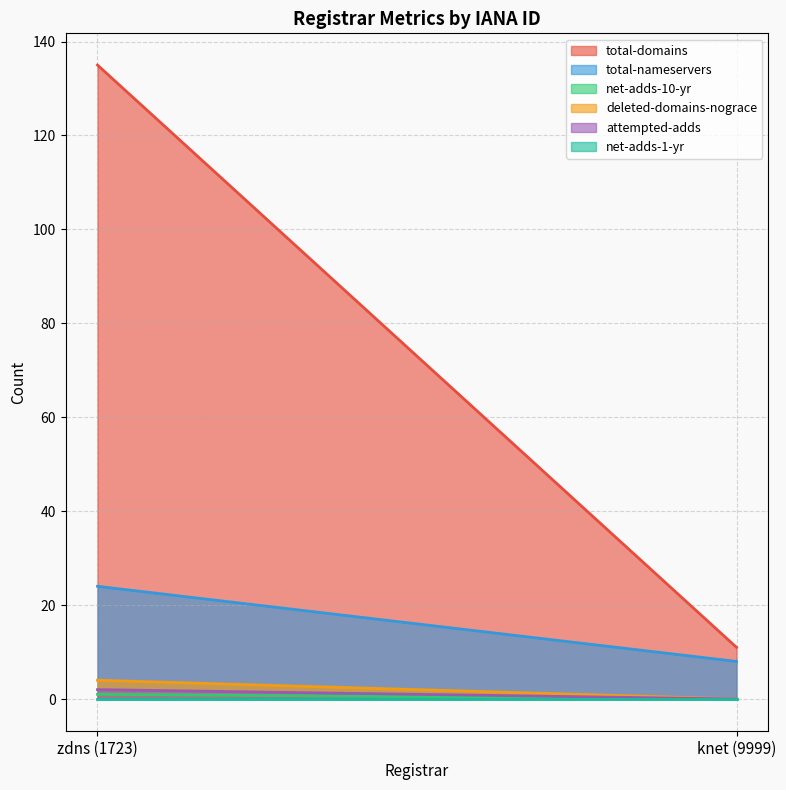

Reading right to left, extract all data points from this chart.

total-domains: 11	135
total-nameservers: 8	24
net-adds-10-yr: 0	1
deleted-domains-nograce: 0	4
attempted-adds: 0	2
net-adds-1-yr: 0	0